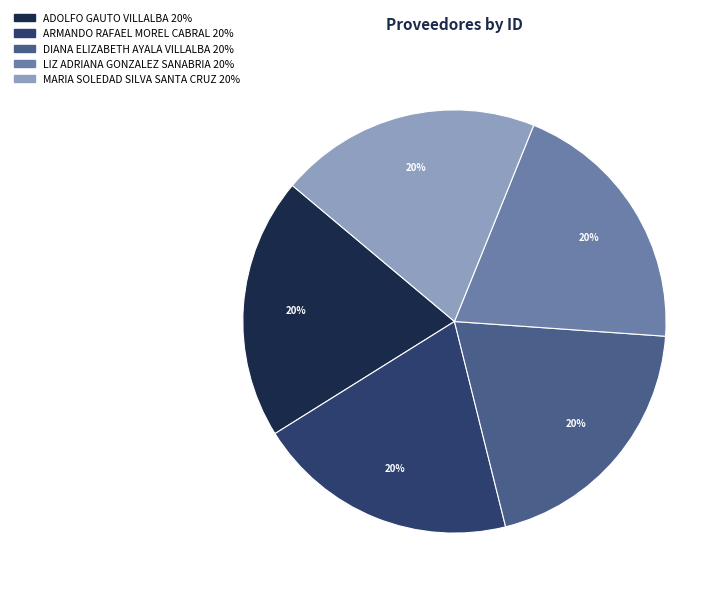

Approximately how many times larger is the value at ARMANDO RAFAEL MOREL CABRAL compared to DIANA ELIZABETH AYALA VILLALBA?

1.0